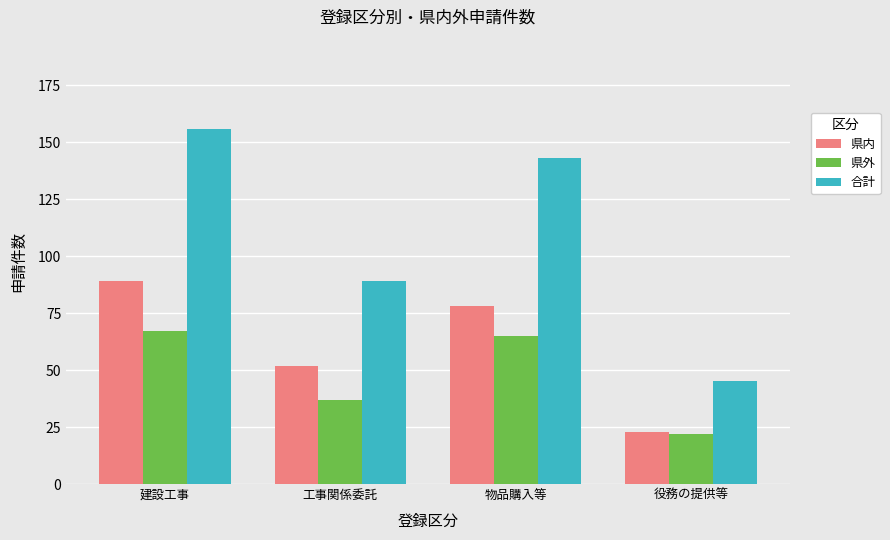

What is the difference between the 合計 values at 役務の提供等 and 工事関係委託?

44